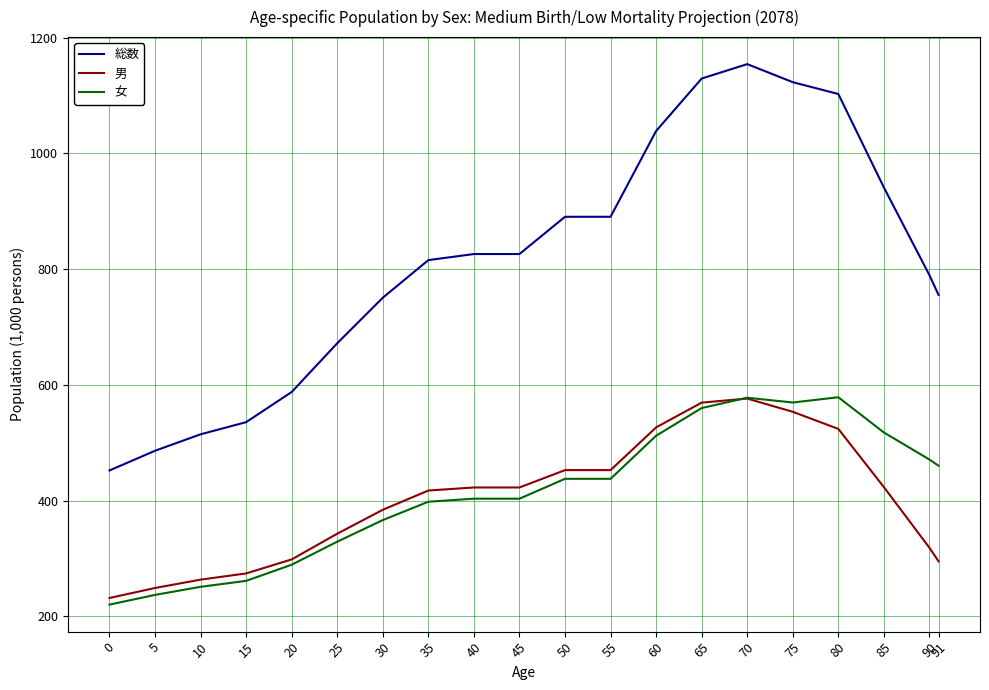

The 男 series shows 94.6 at 40. True or false?

False